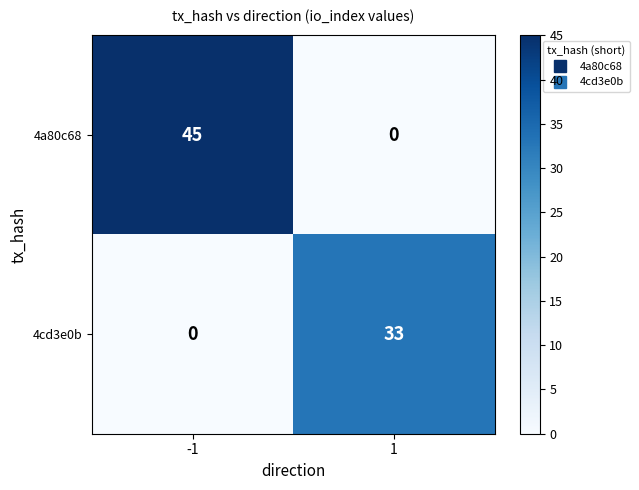

Which series has the widest spread of values?

4a80c68